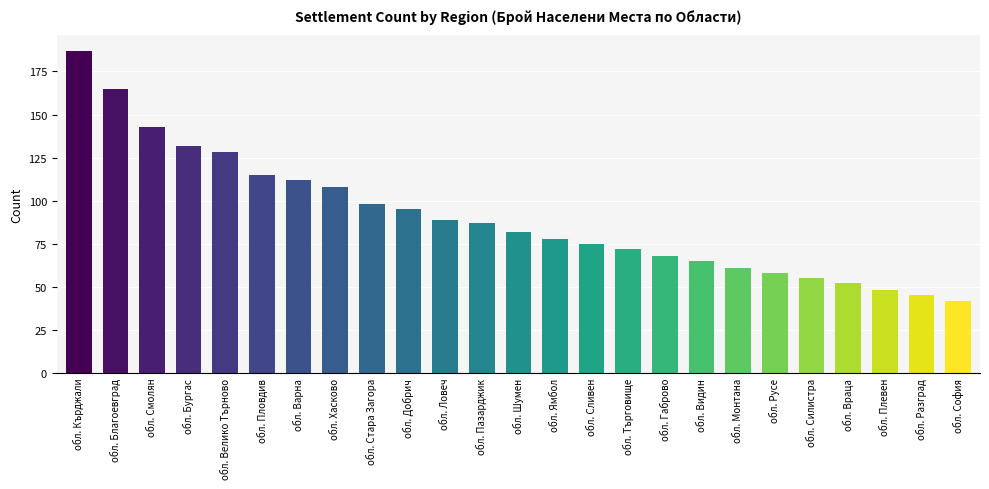

What is the value of the 24th bar from the left?

45